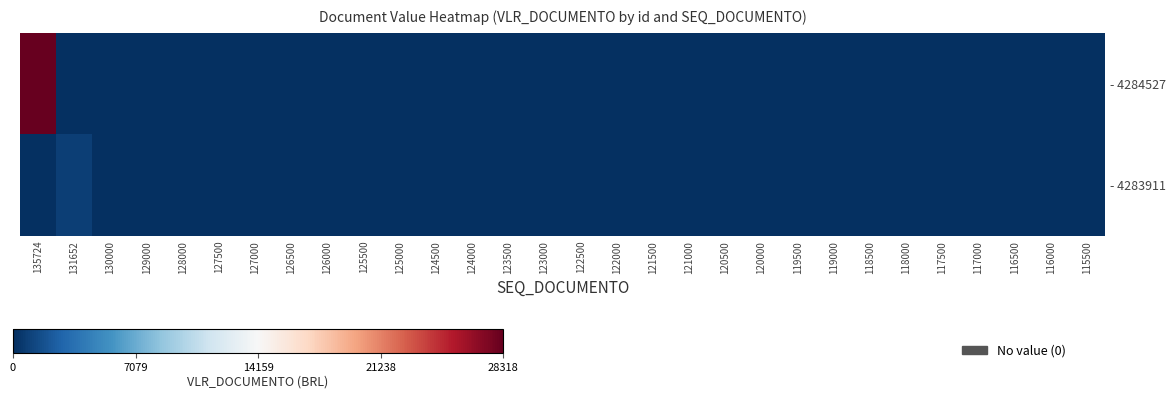

How many data points does each series have?

30